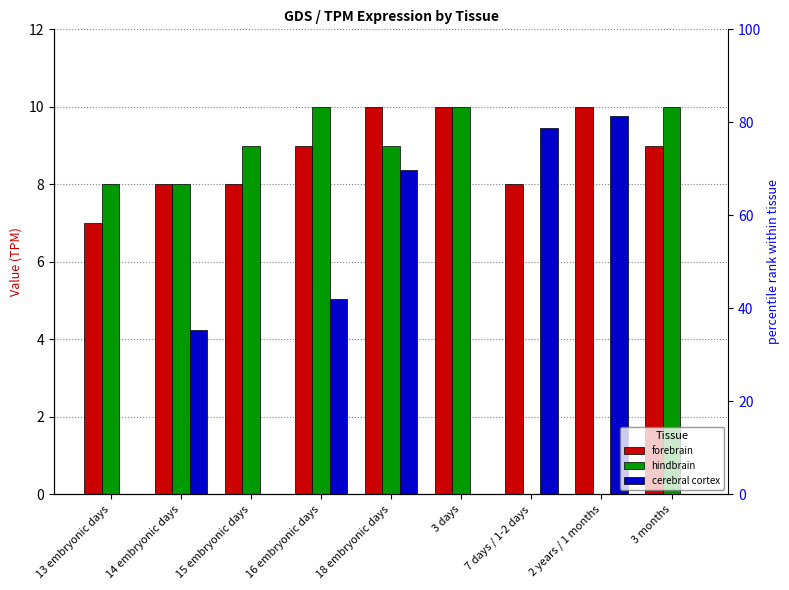

Which category has the highest value in the cerebral cortex series?

2 years / 1 months